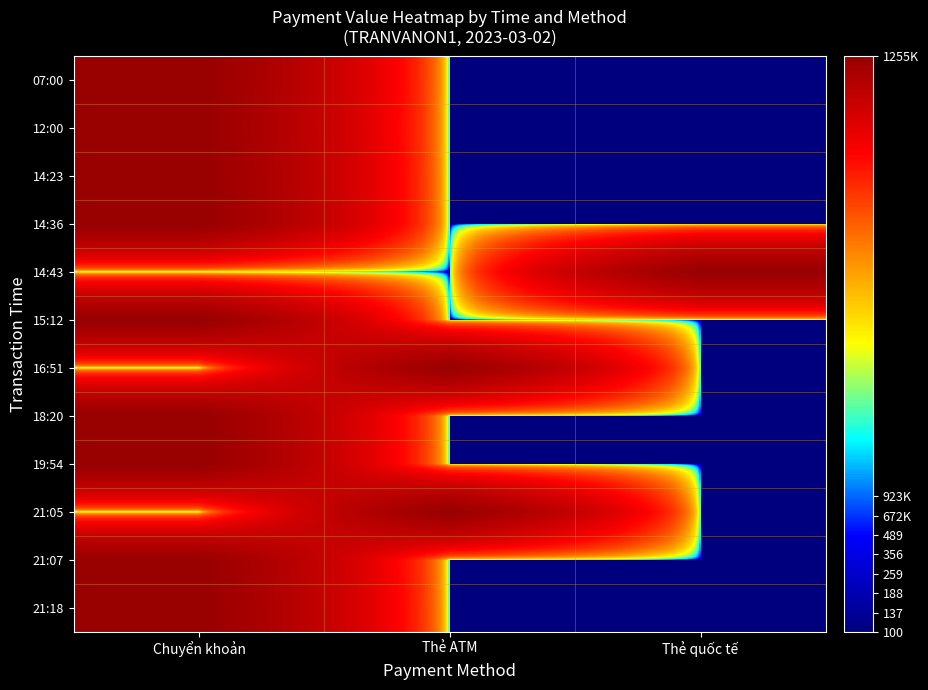

At Thẻ quốc tế, list the series in order from smallest to largest.

07:00, 12:00, 14:23, 14:36, 15:12, 16:51, 18:20, 19:54, 21:05, 21:07, 21:18, 14:43